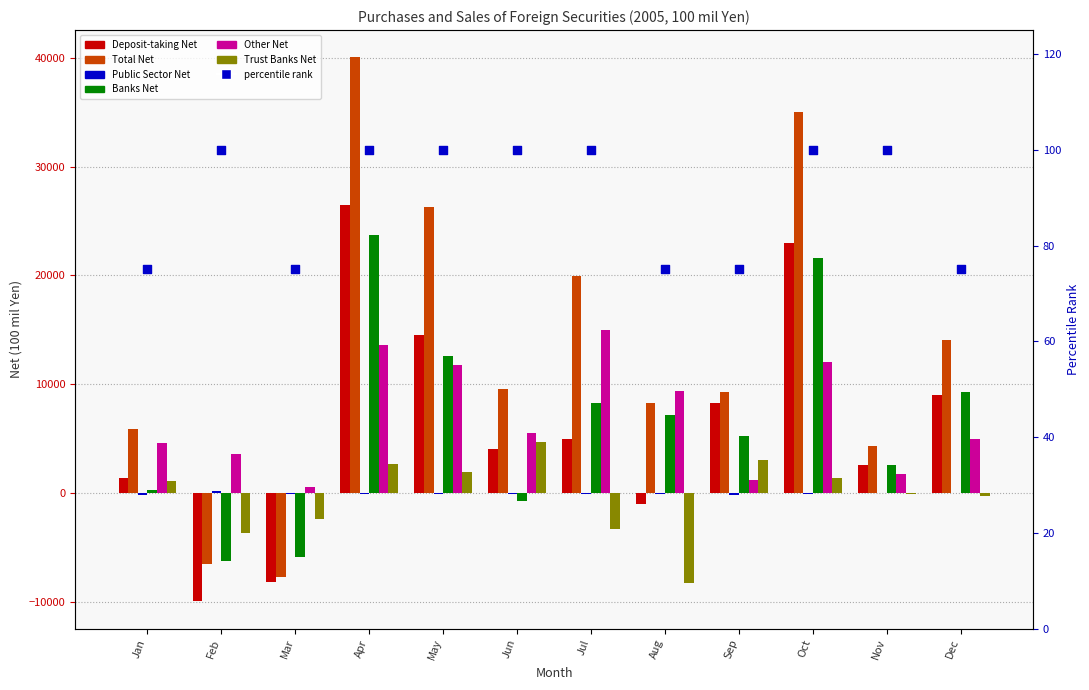

Which series has the largest total across all categories?

Total Net